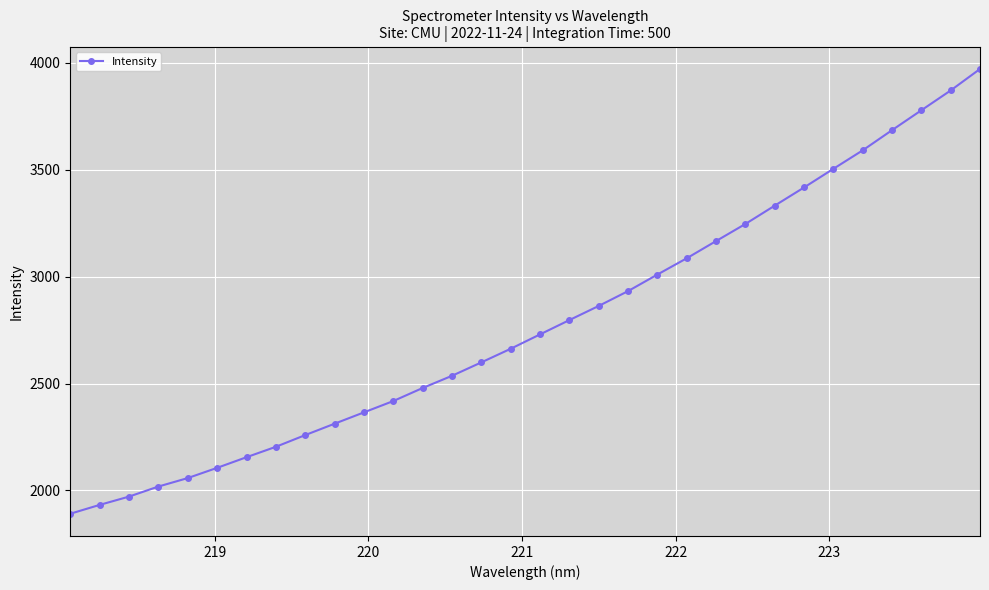

What is the value of the 1st point from the left?

1891.2